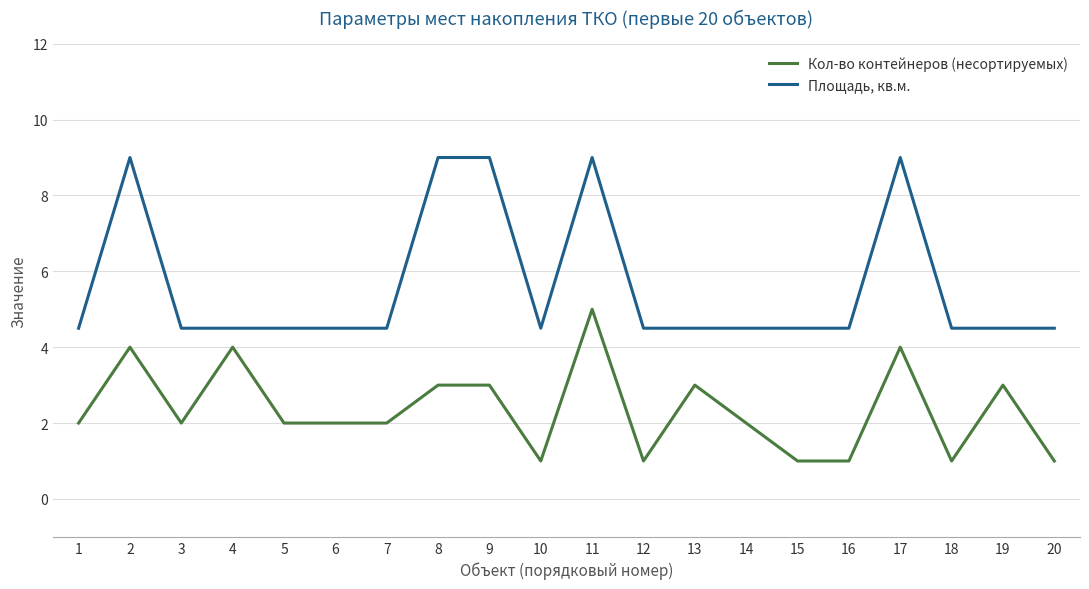

True or false: Площадь, кв.м. and Кол-во контейнеров (несортируемых) intersect in this chart.

False